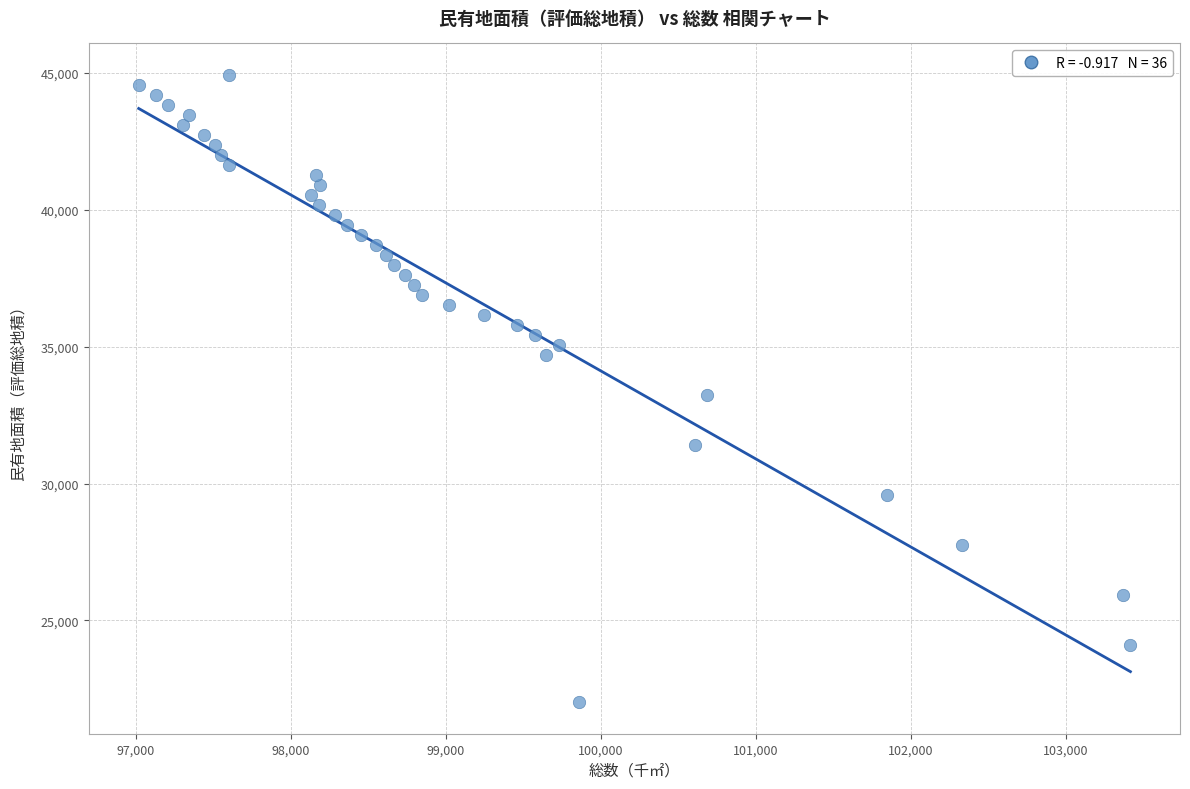

What is the range of Y values (max minus min)?

22920